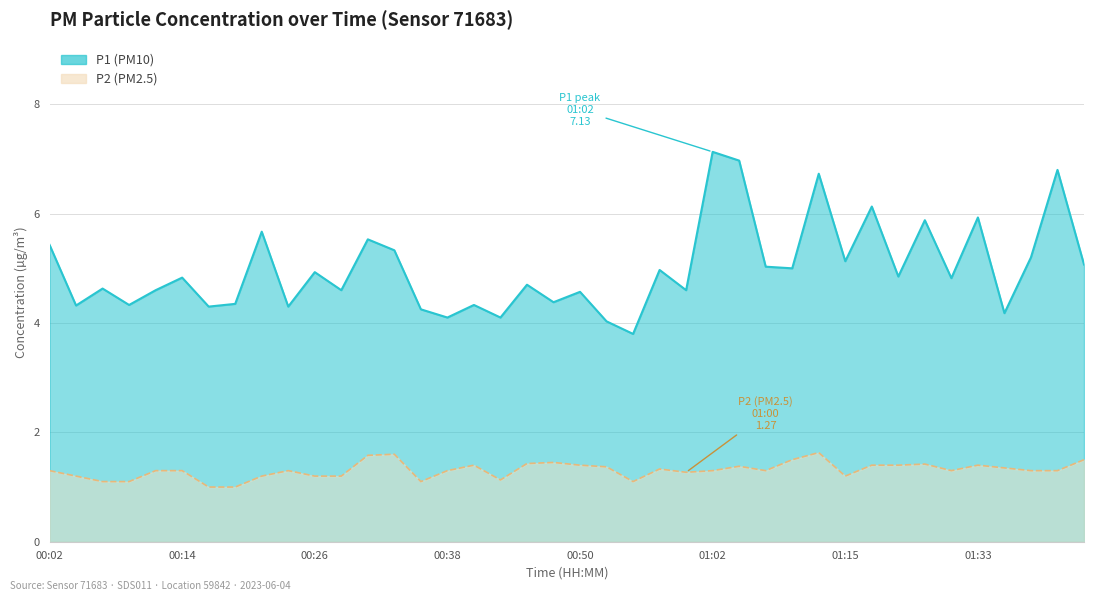

At which category is the sum across all series the highest?

01:02